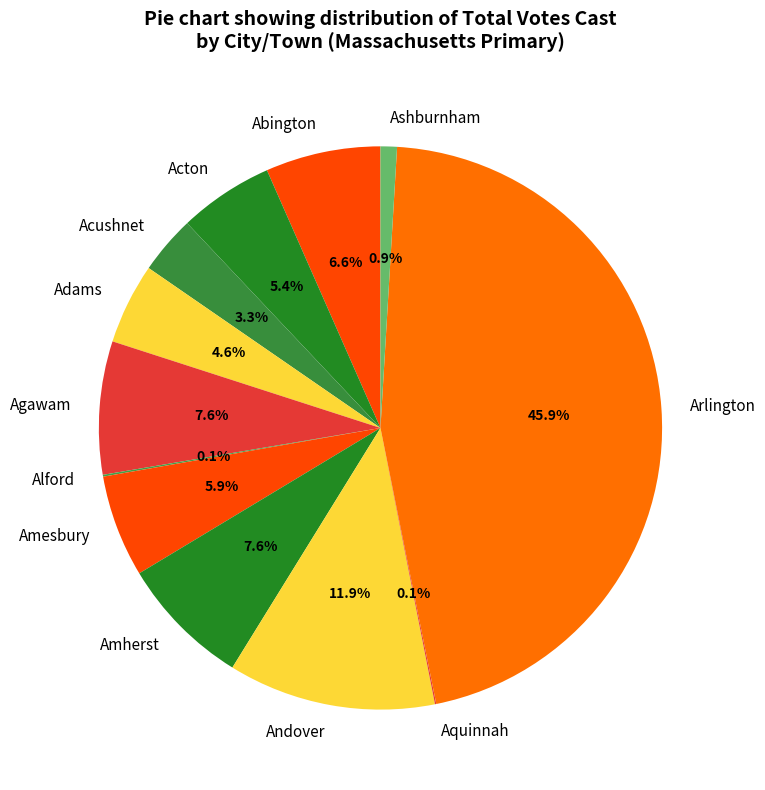

Approximately how many times larger is the value at Adams compared to Acton?

0.9